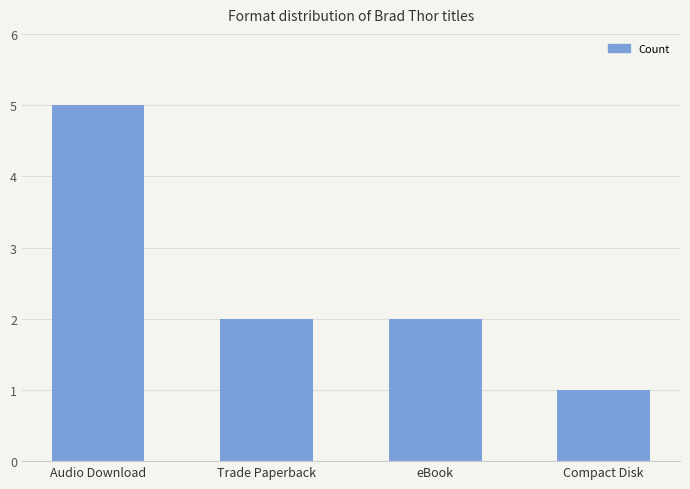

How many distinct data groups are displayed?

1